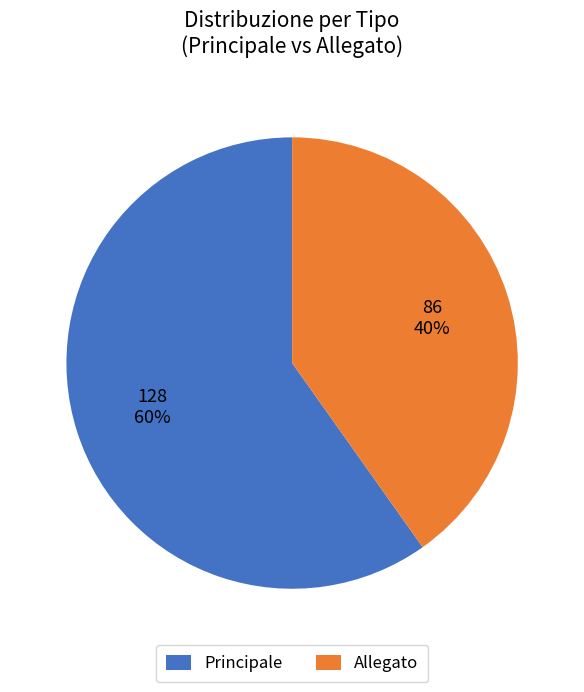

Do Allegato and Principale together represent more than half of the pie?

Yes